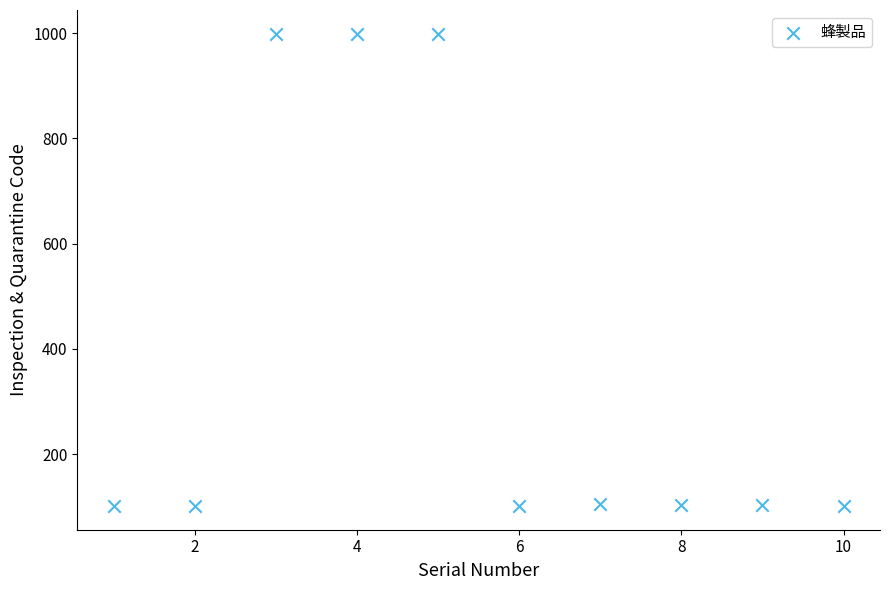

What is the average Y value?

372